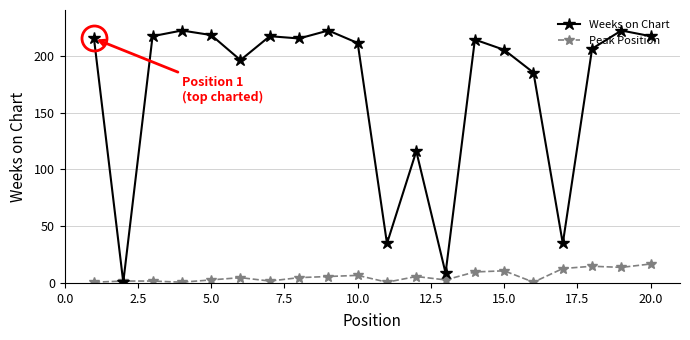

How many values in the Weeks on Chart series are below 214?

10